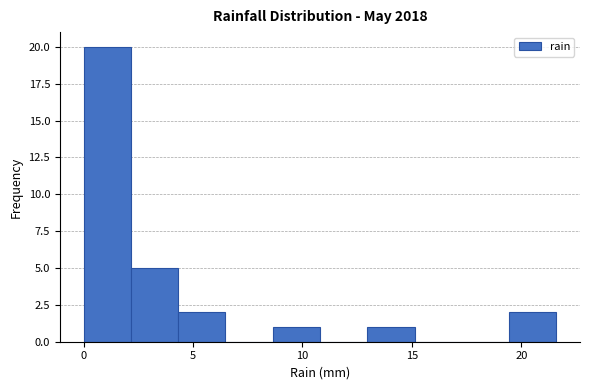

How tall is the bar that spans 19.5 to 21.5 on the x-axis? Neither the bar edges nor the heights are printed on the chart, so give them approximately, as read against the axes.

2